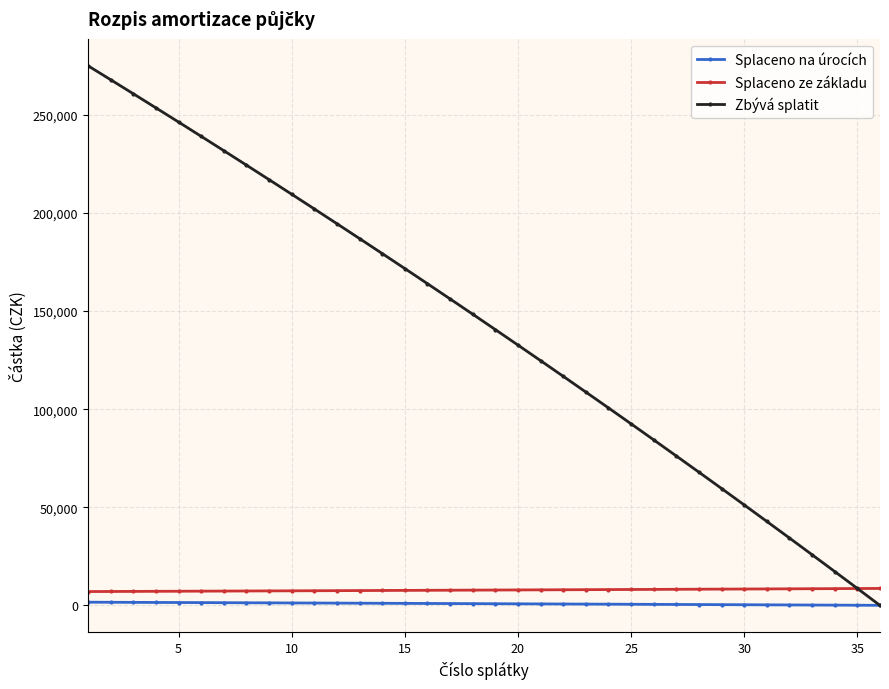

True or false: Zbývá splatit has more than 0 interior local peaks.

False